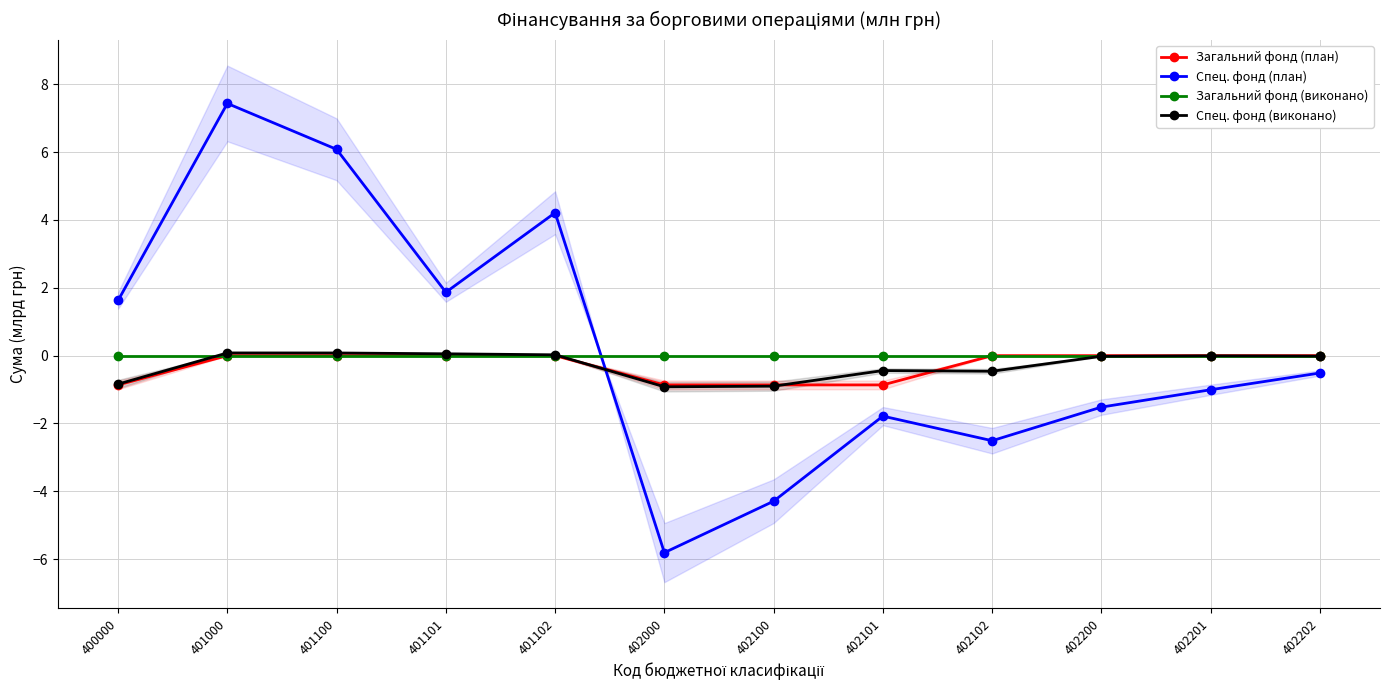

What is the maximum value for Спец. фонд (виконано)?

0.1